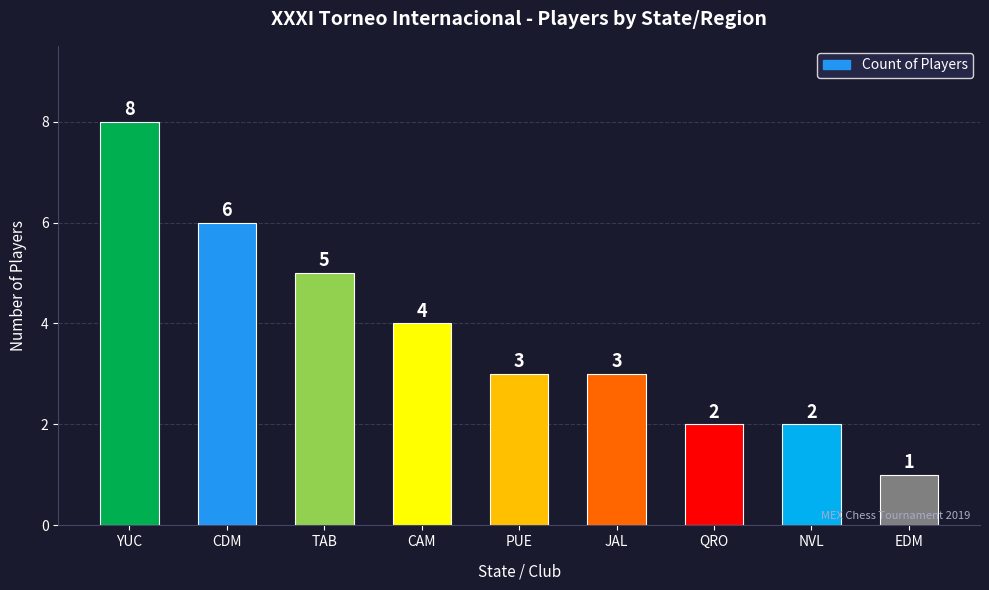

True or false: the data shows 4 at JAL.

False